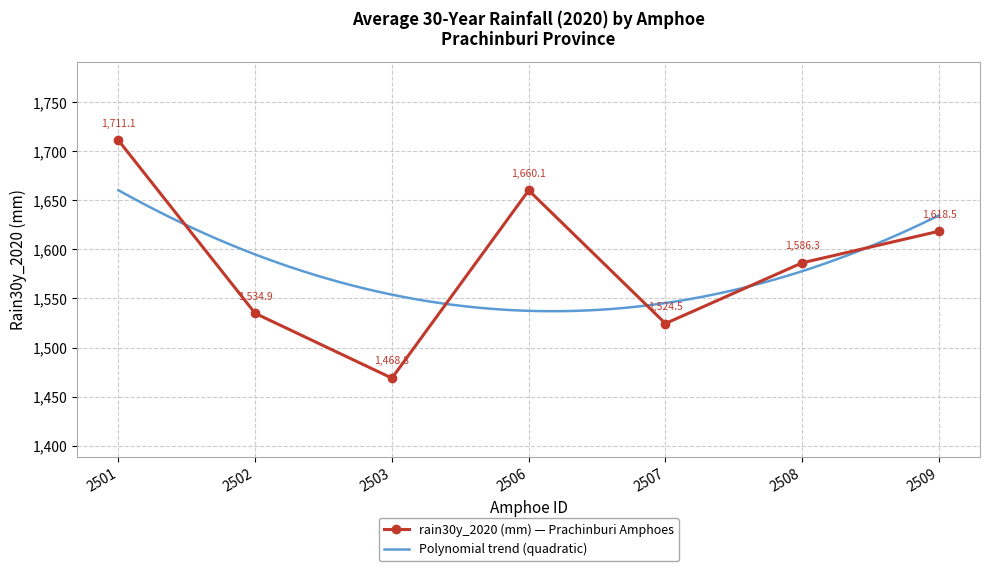

What is the value of the 1st point from the left?

1711.1